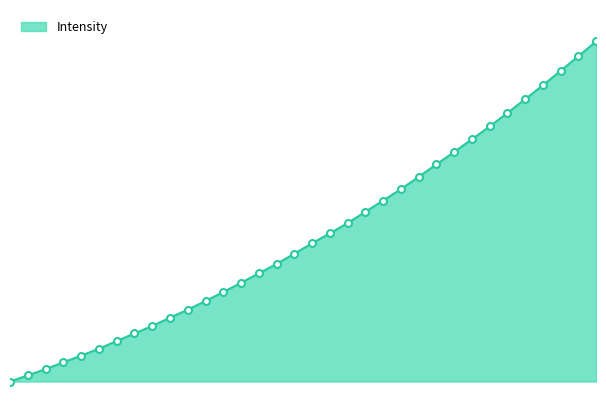

What is the value of the 20th point from the left?

3965.6